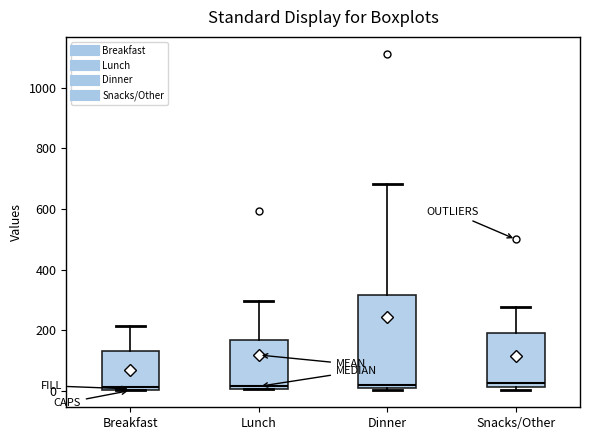

Comparing the boxes themselves (not the whiskers), which one is the tallest?

Dinner